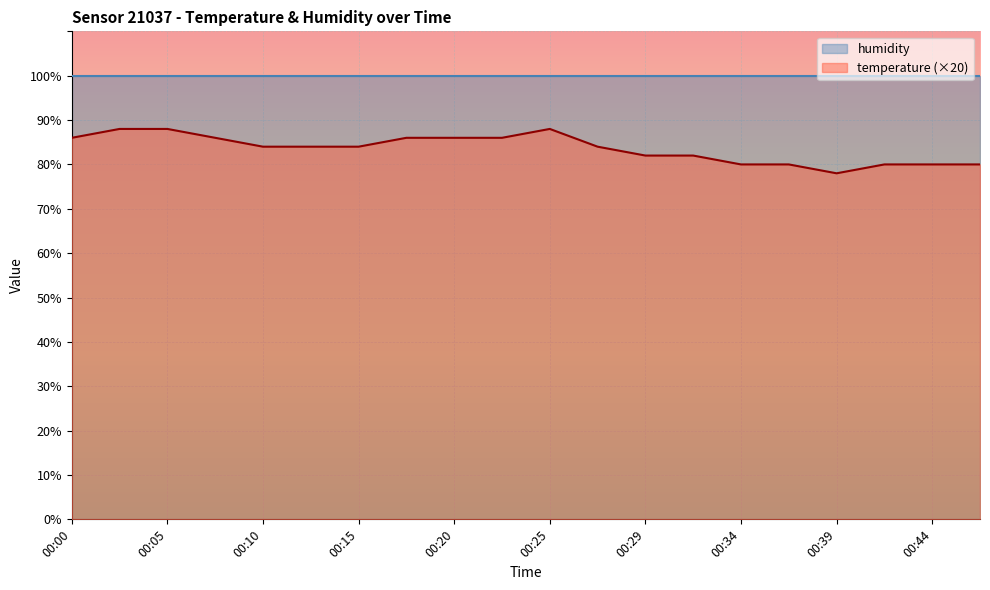

At which label does the data first exceed 84?

00:00